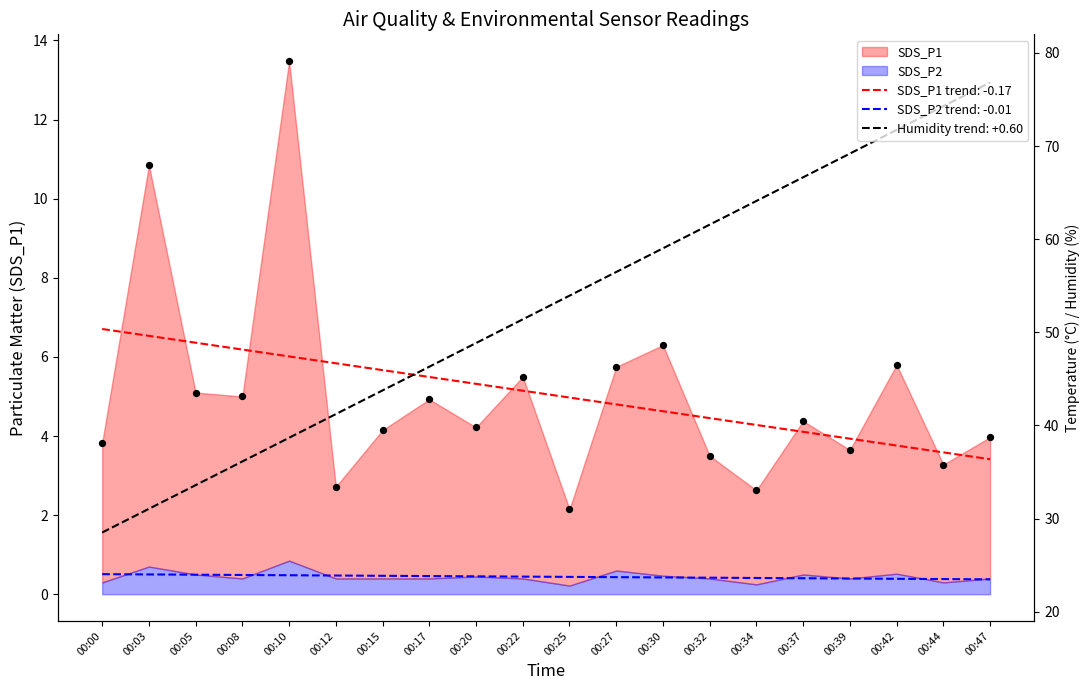

At which category is the sum across all series the highest?

00:10